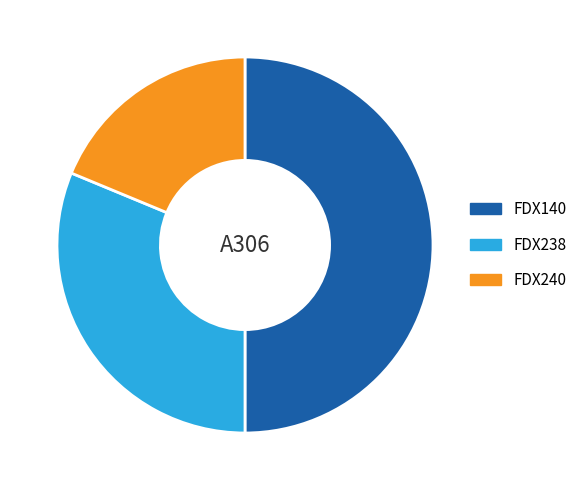

Combined, do FDX140 and FDX240 account for over 50%?

Yes